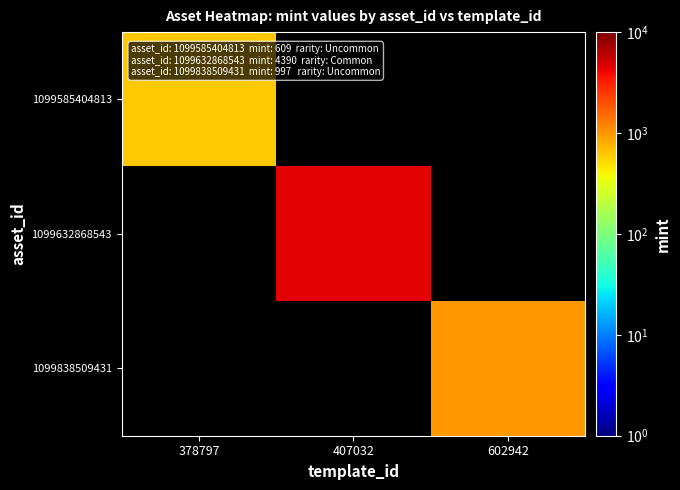

Between 378797 and 407032, which is larger?

407032